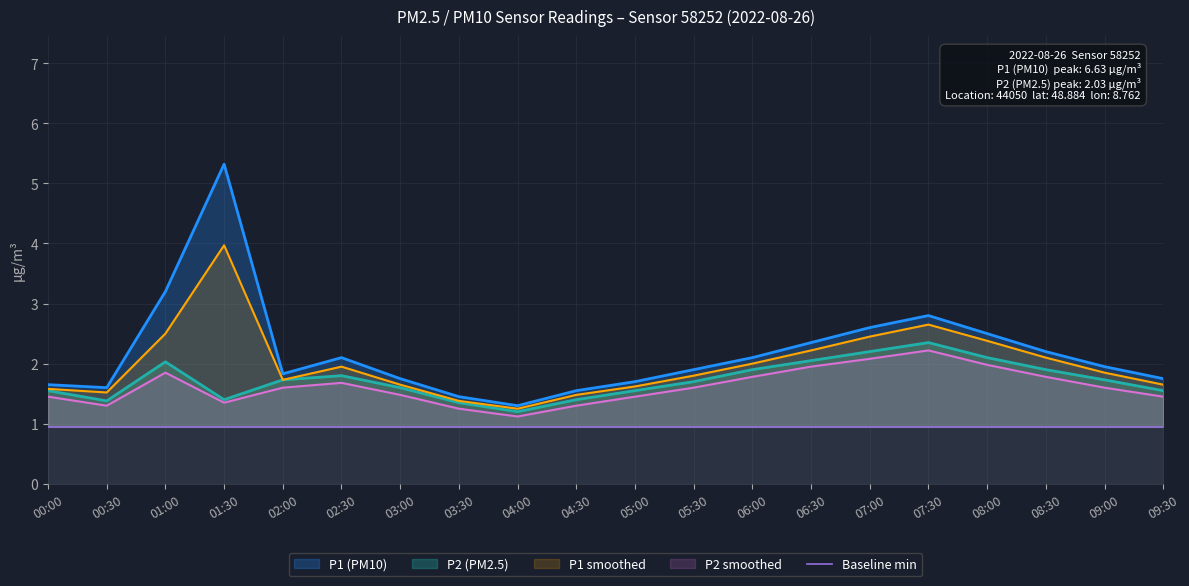

At which category does P2_smooth reach its first local valley?

00:30